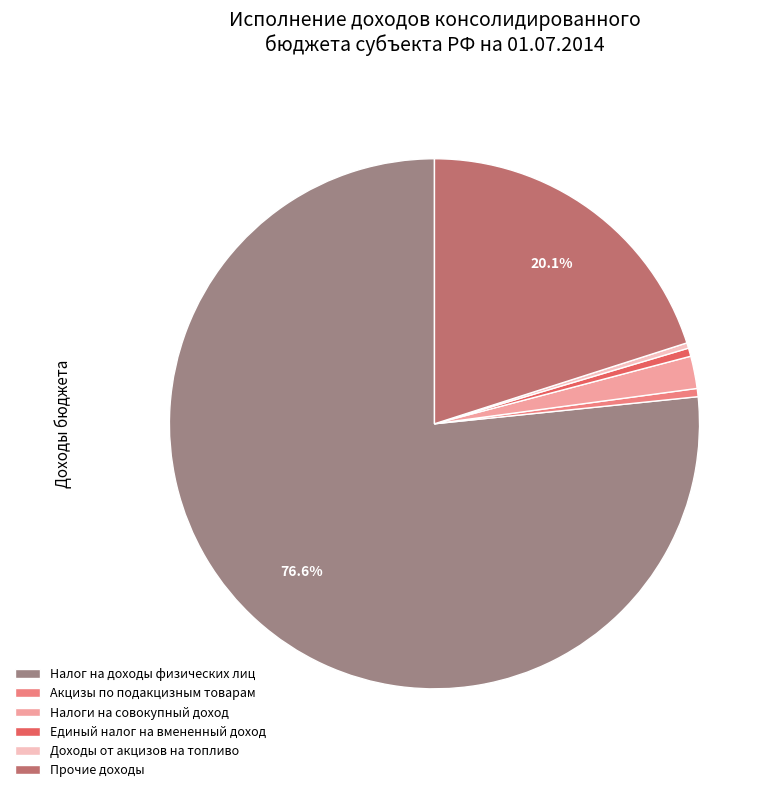

Does Налог на доходы физических лиц represent more than half of the total?

Yes